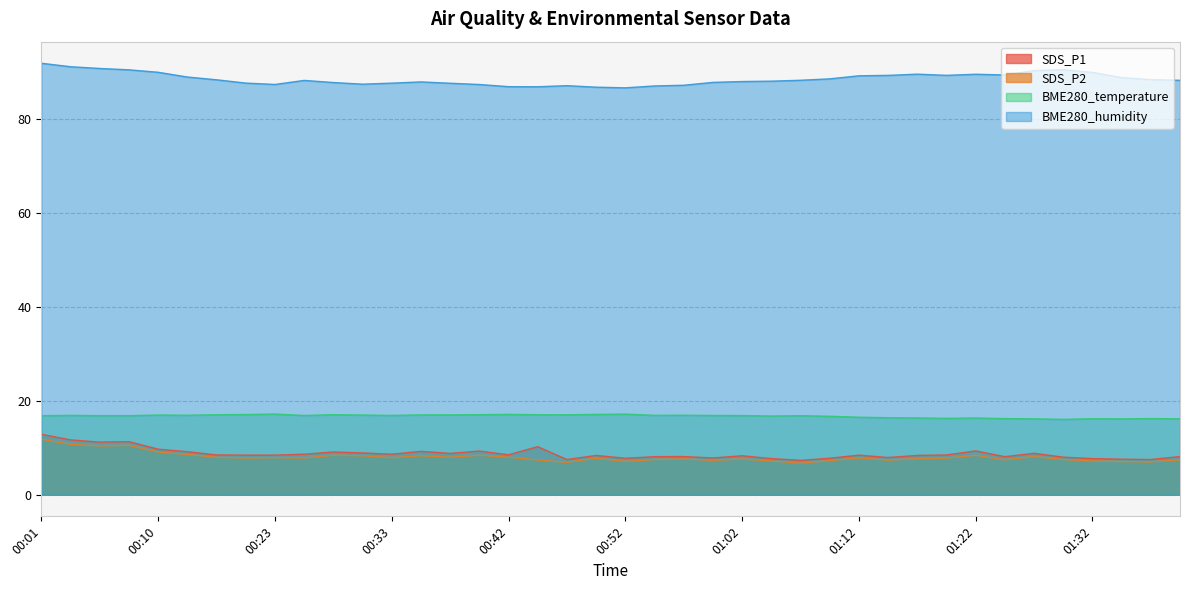

What is the label of the 20th point from the right?

00:52